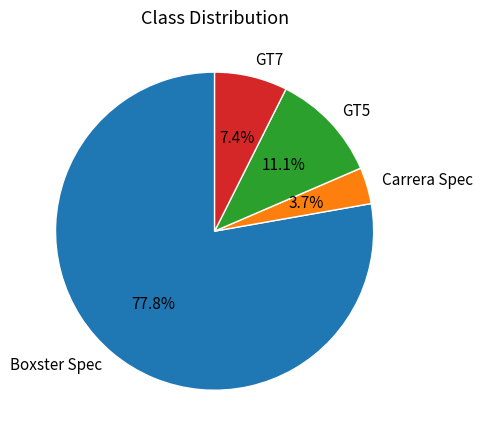

What is the largest slice in the pie chart?

Boxster Spec